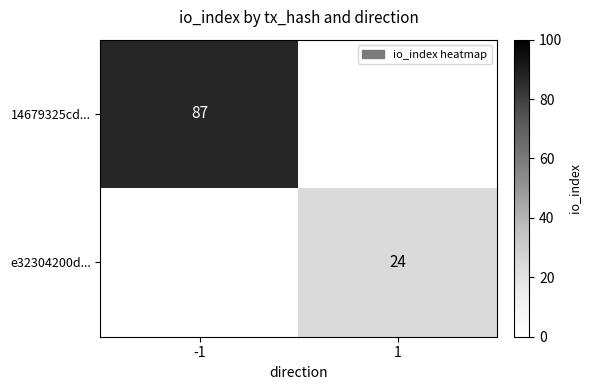

The 14679325cd... series shows 19.0 at -1. True or false?

False